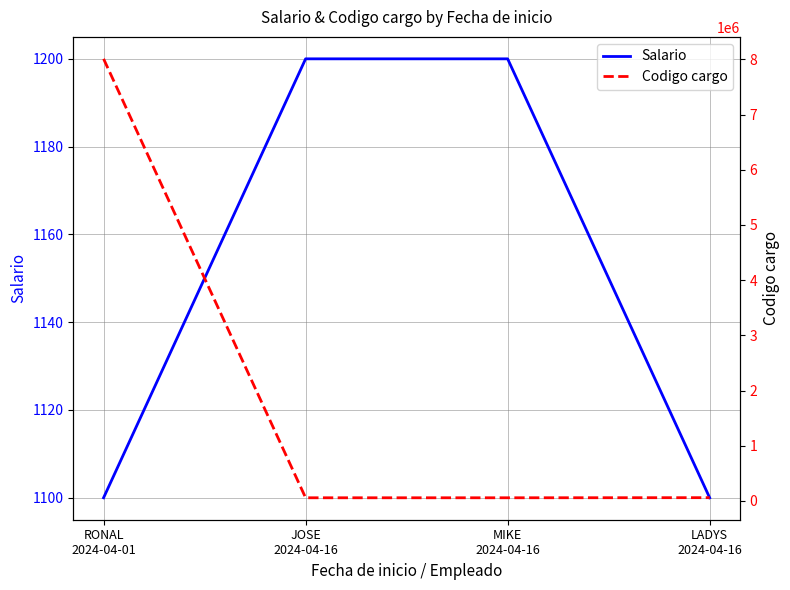

True or false: Codigo cargo and Salario intersect in this chart.

False